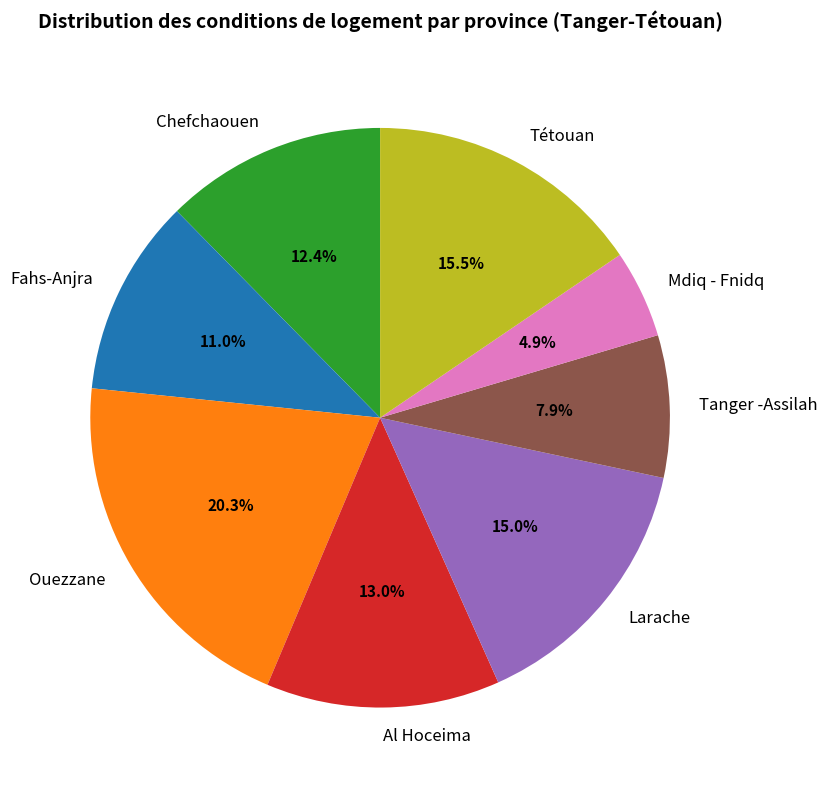

How many segments does this pie chart have?

8